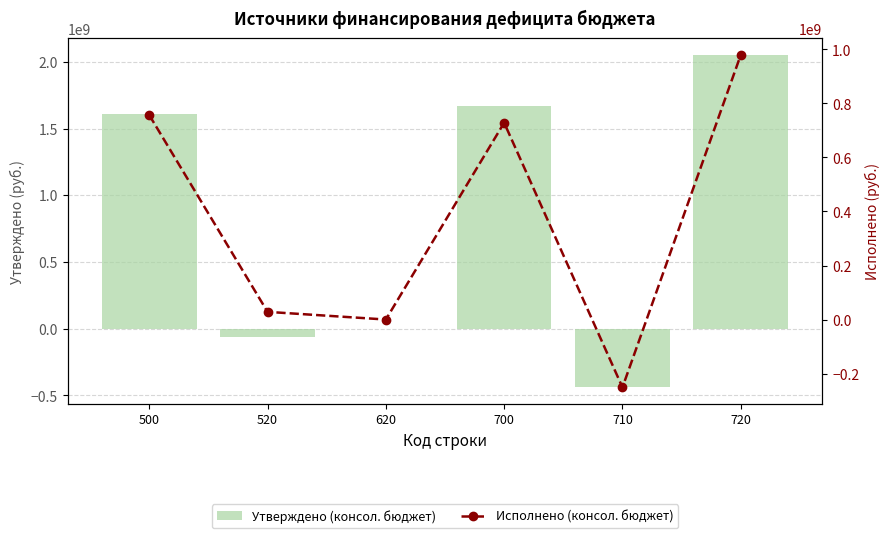

What is the difference between the maximum and minimum values in the Исполнено (консол. бюджет) series?

1230443032.3